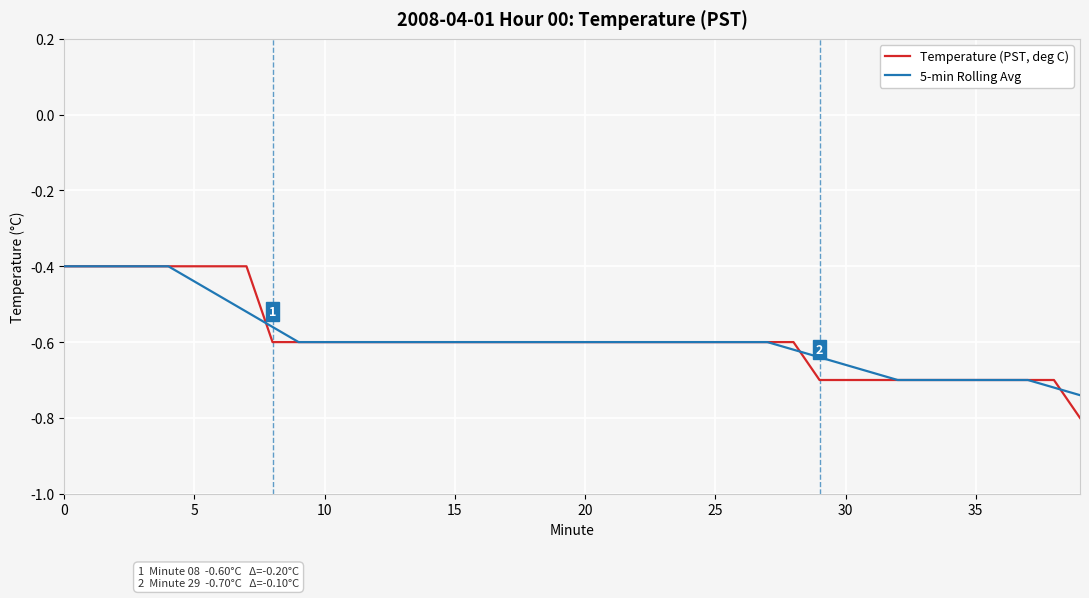

Rank the series by their average value, from lowest to highest.

5-min Rolling Avg, Temperature (PST, deg C)